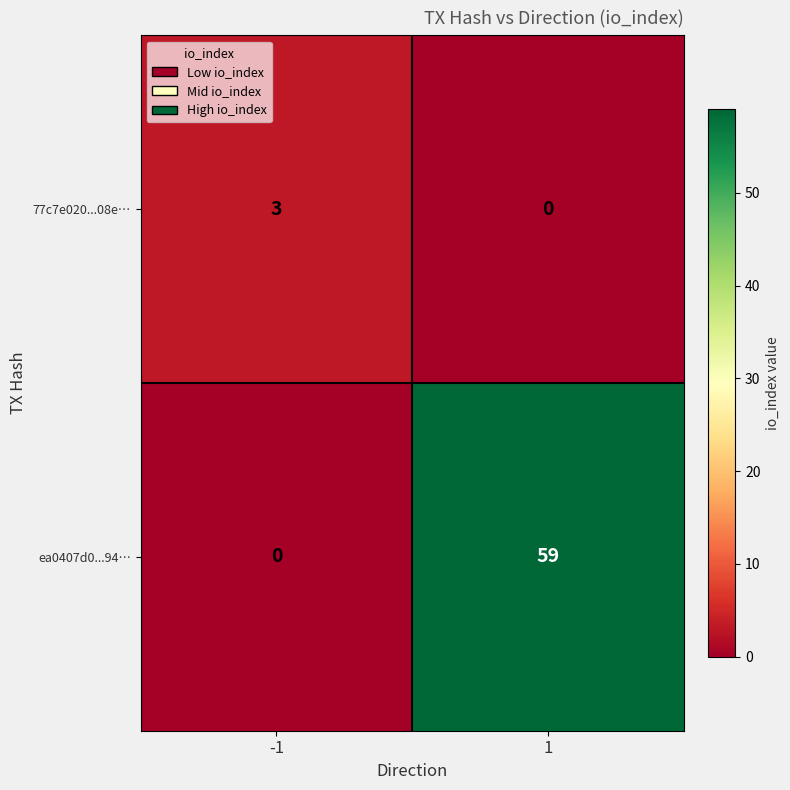

Reading left to right, what are all the values shown in this chart?

77c7e020...08e…: 3	0
ea0407d0...94…: 0	59